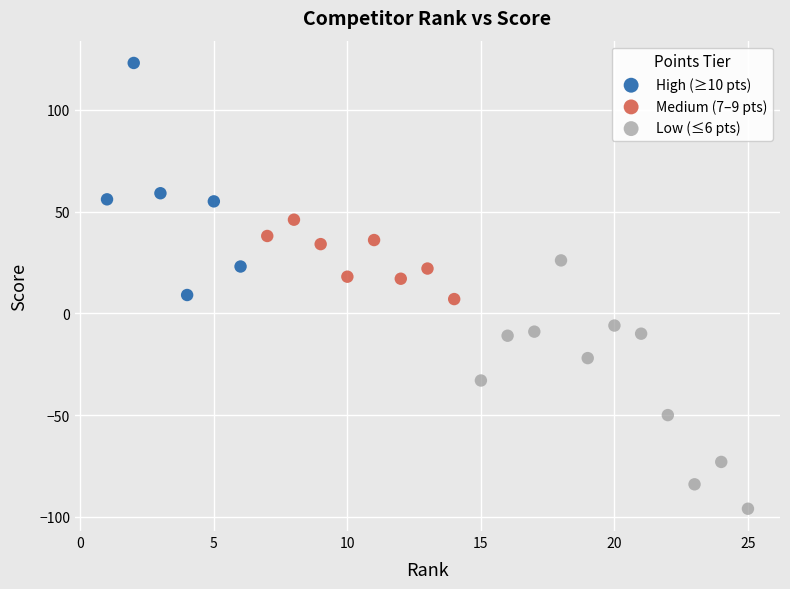

Which series contains the highest Y value?

High (≥10 pts)